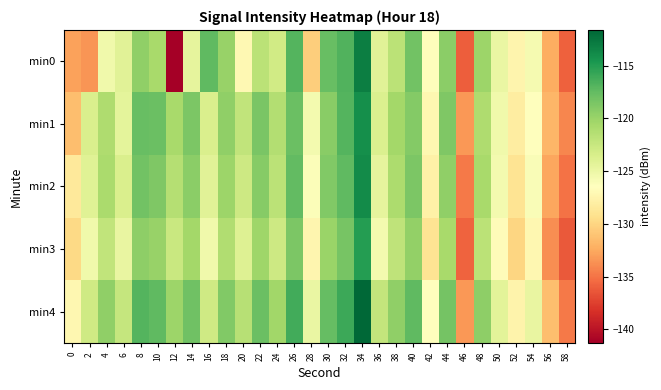

List the series in order of their peak value, highest first.

min4, min0, min2, min1, min3